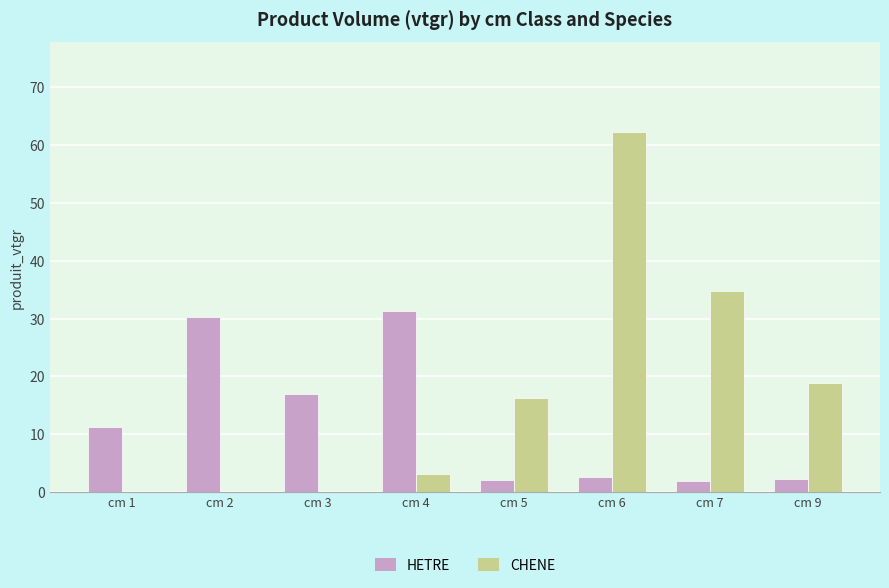

Is the value of CHENE at cm 3 greater than the value of HETRE at cm 6?

No